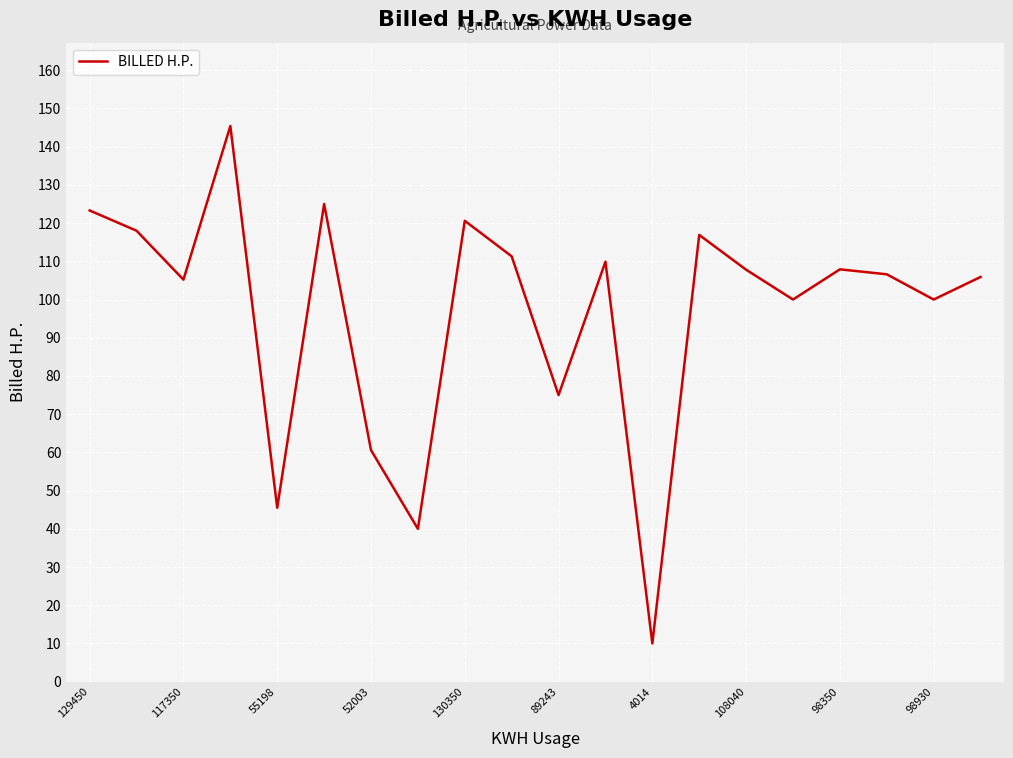

What is the maximum value shown in the chart?

145.4